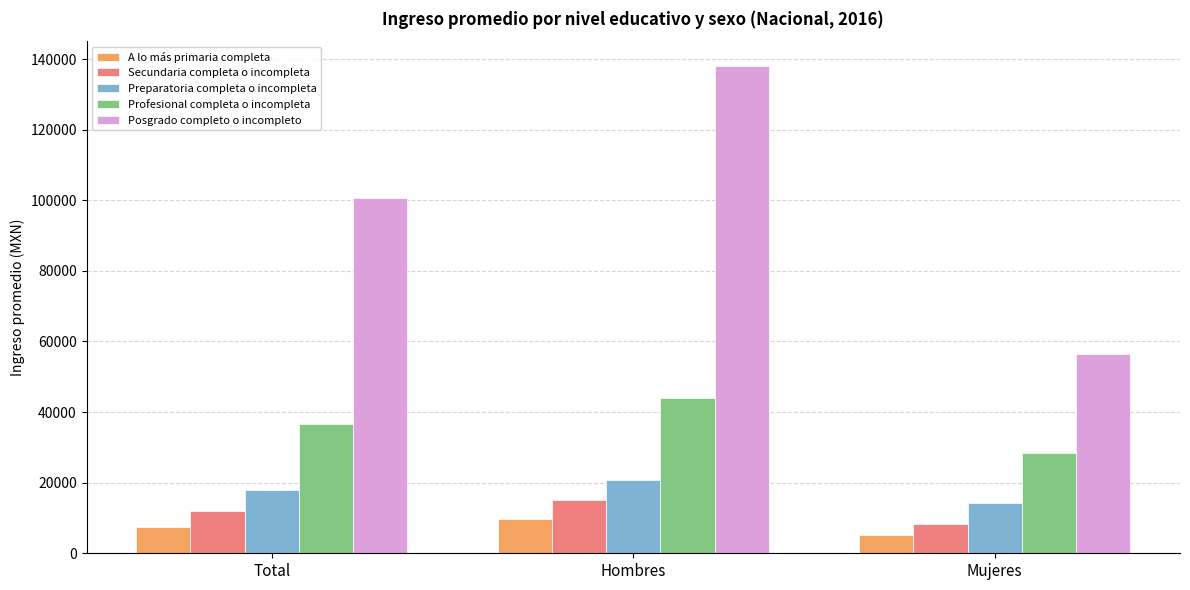

What is the approximate value of Profesional completa o incompleta at Mujeres?

28389.0